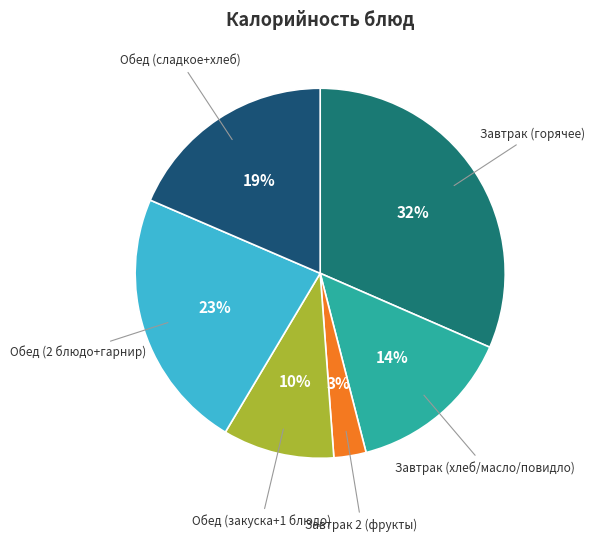

Is there a majority slice in this chart?

No